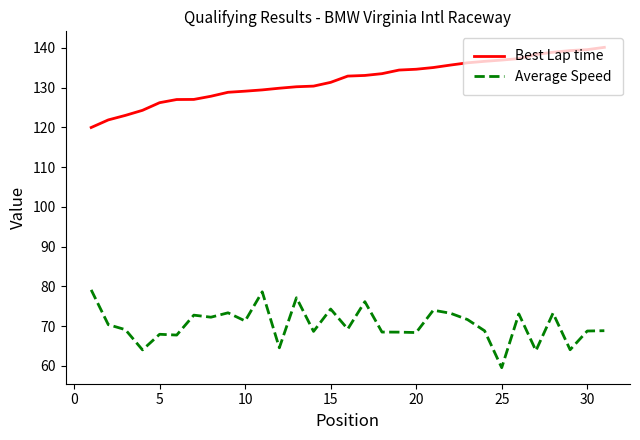

True or false: Average Speed and Best Lap time cross at least once.

False